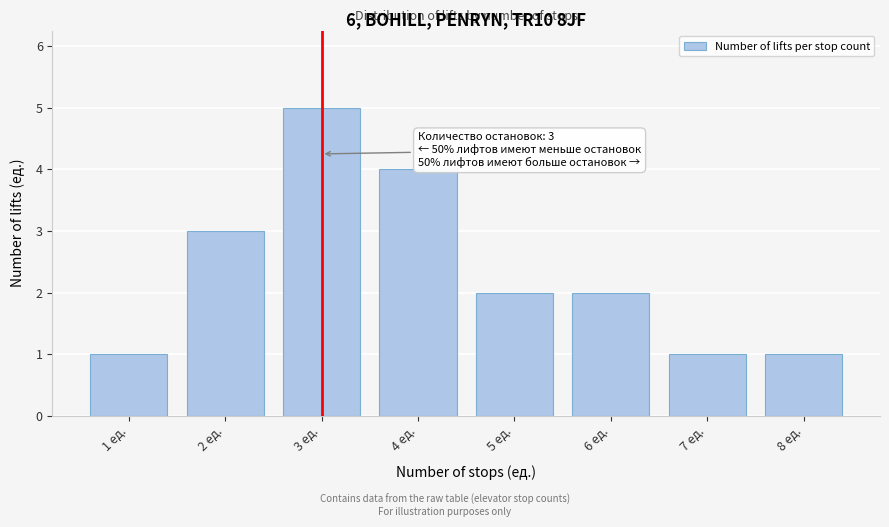

Reading left to right, list all the values displayed in this chart.

1	3	5	4	2	2	1	1